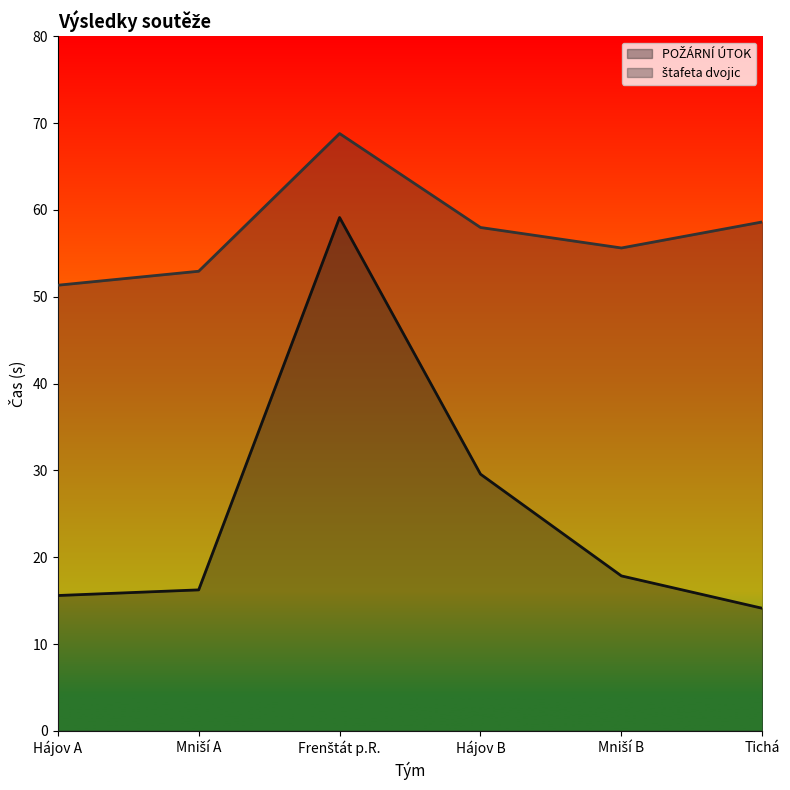

Does the chart have visible grid lines?

No